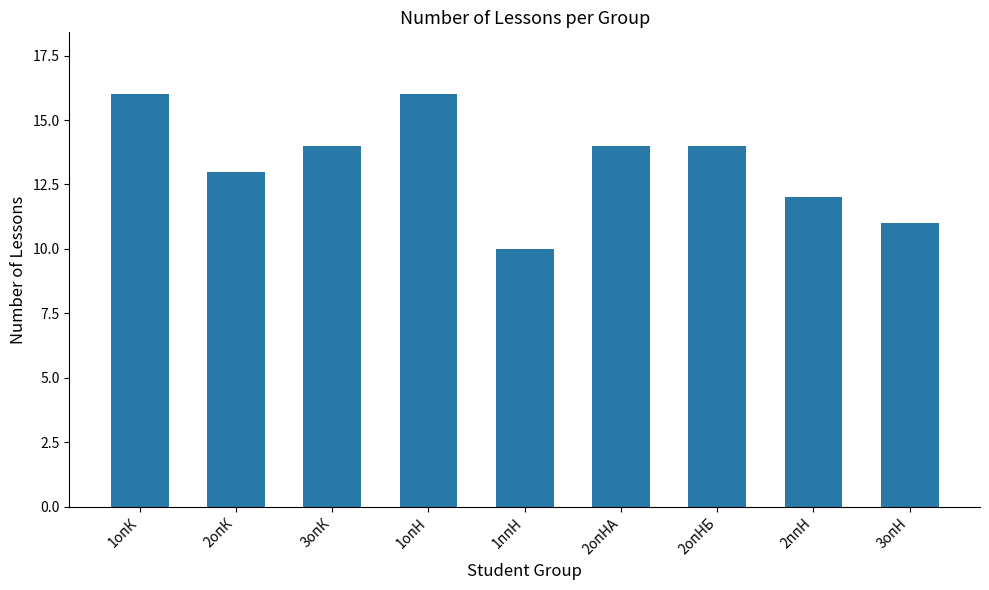

What is the value of the 6th bar from the left?

14